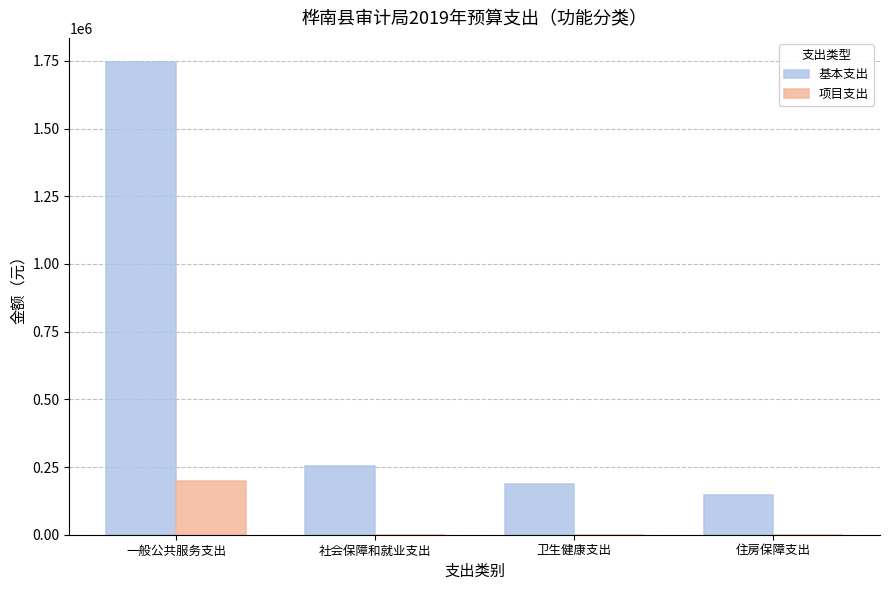

How many distinct data groups are displayed?

2